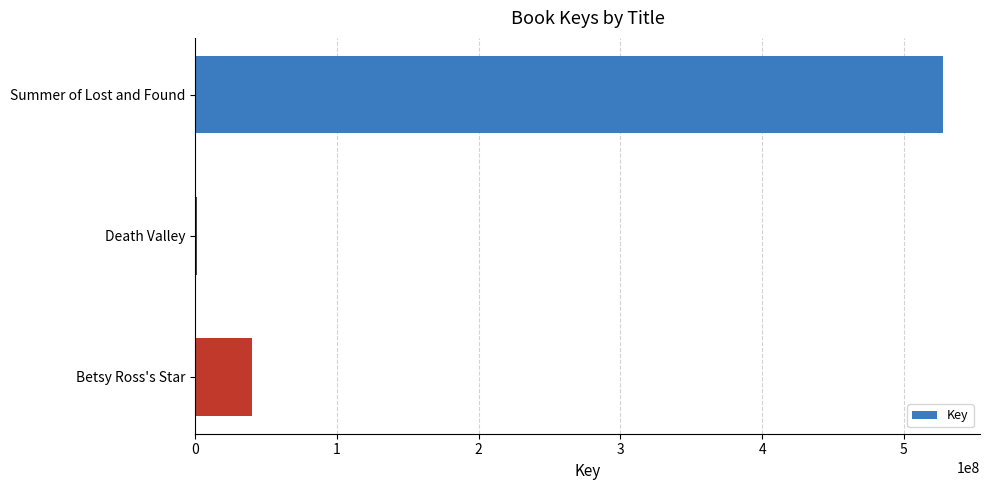

What is the sum of all values?

568705965